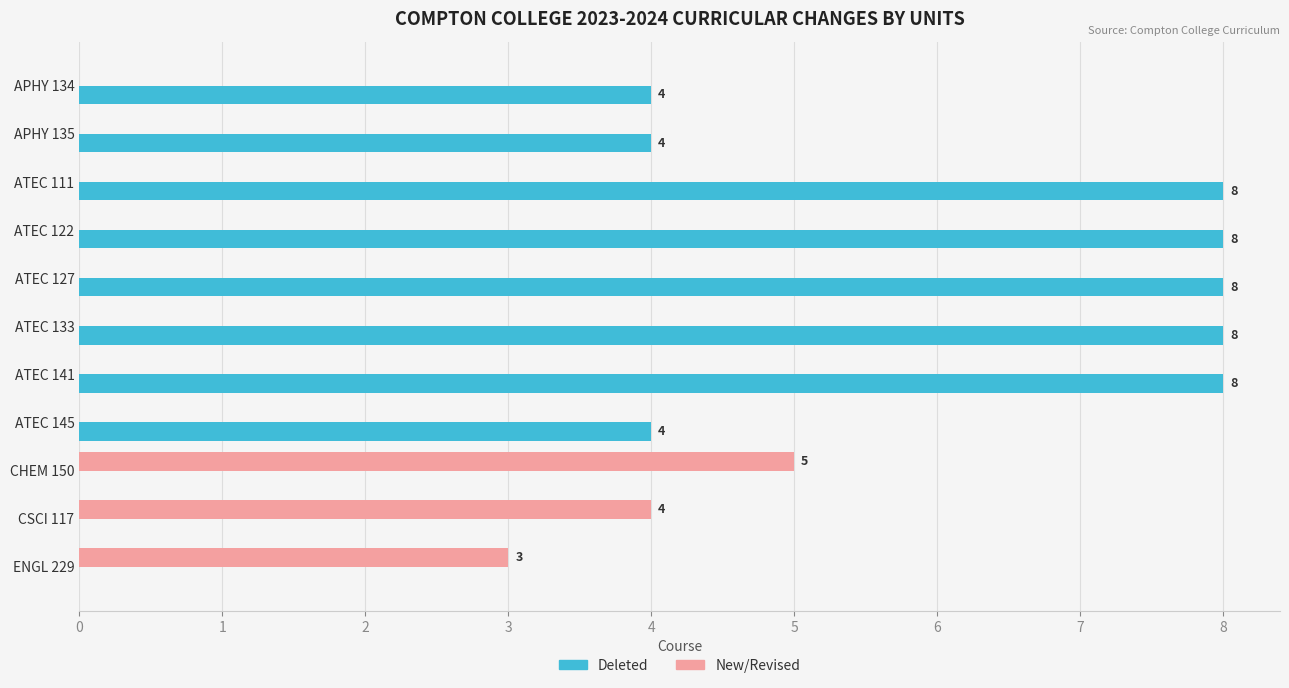

The value of Deleted at ATEC 122 is 8. True or false?

True